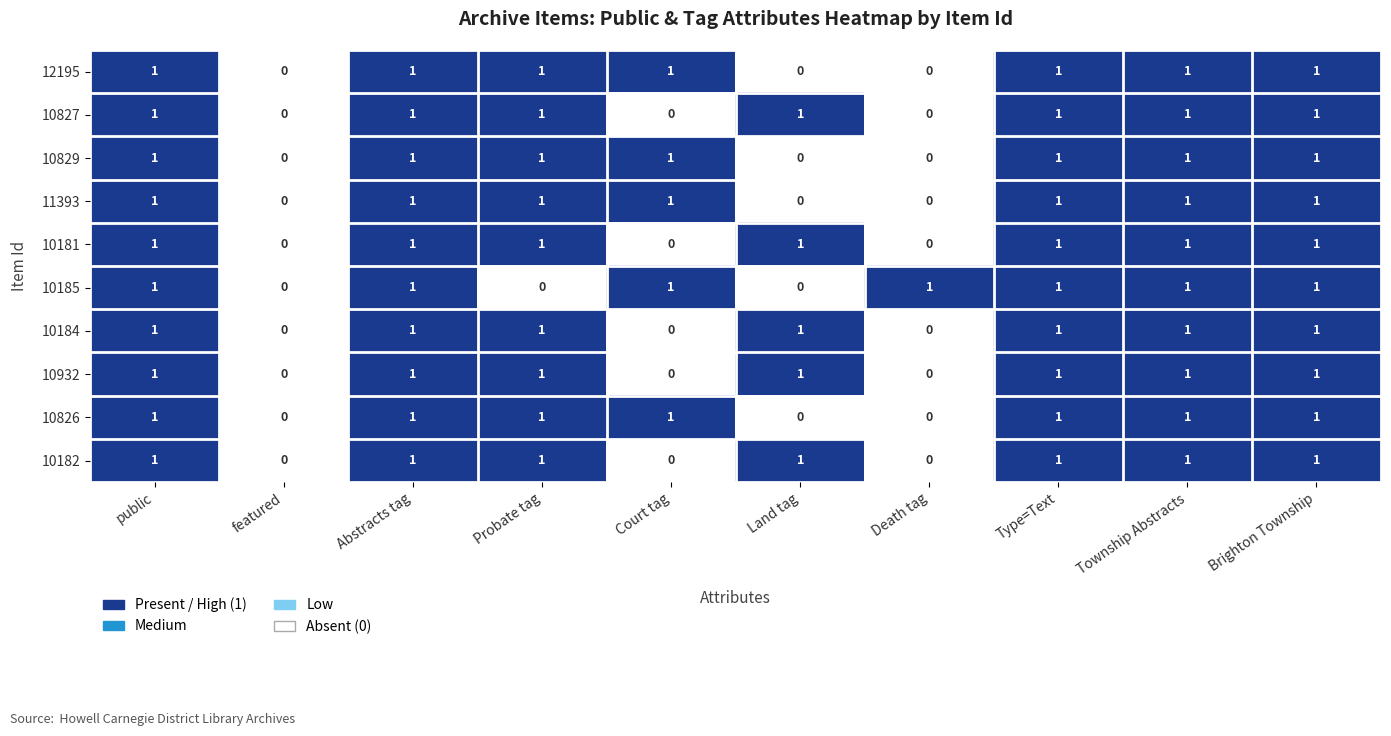

What is the sum of all 10184 values?

7